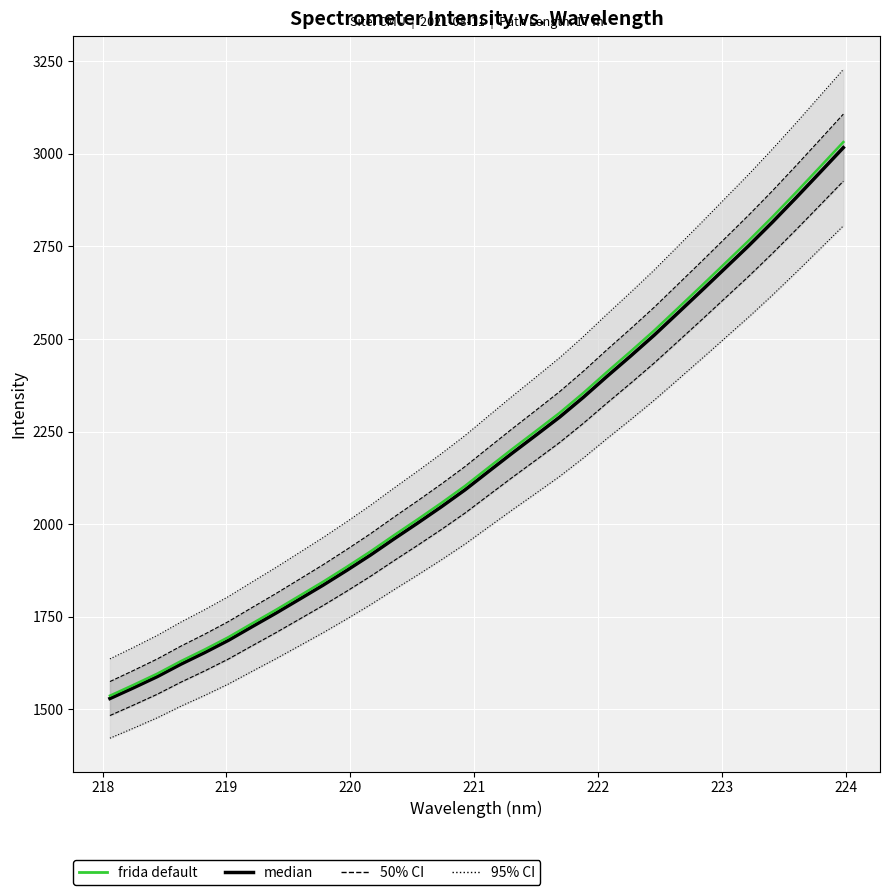

How many data points does each series have?

32